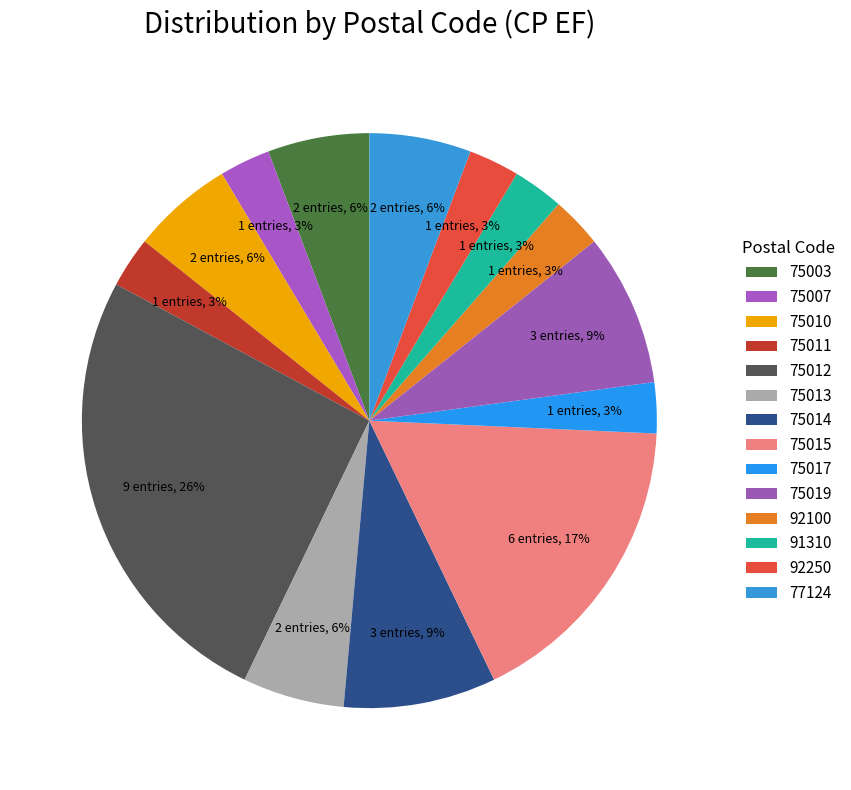

Is there a majority slice in this chart?

No